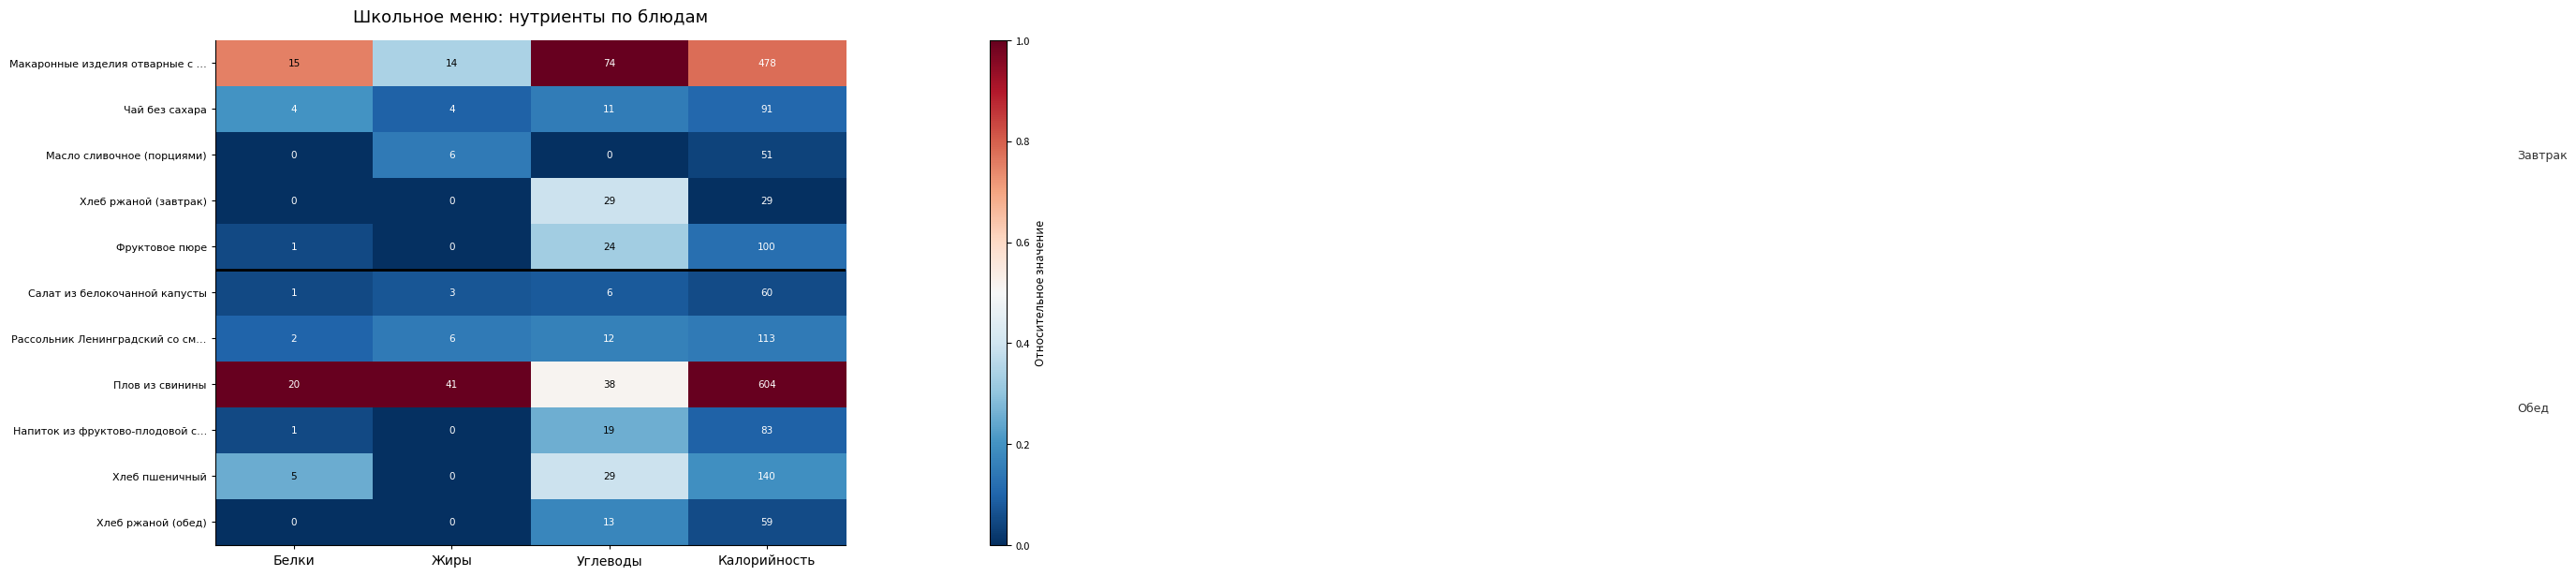

The Масло сливочное (порциями) series shows 0 at Углеводы. True or false?

True